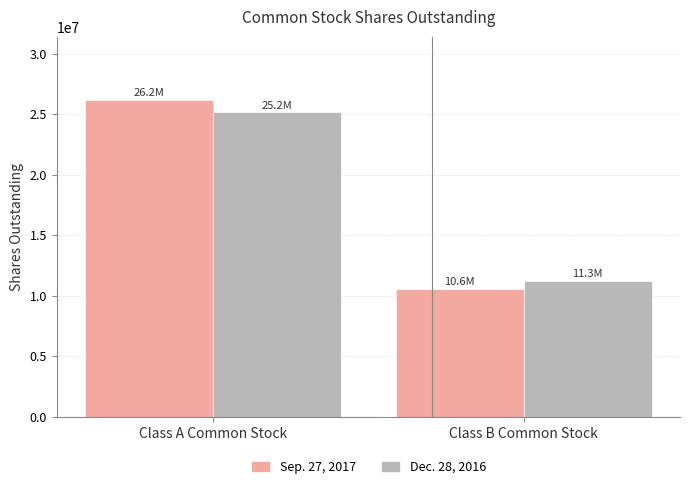

At how many categories does at least one series exceed 12849041?

1